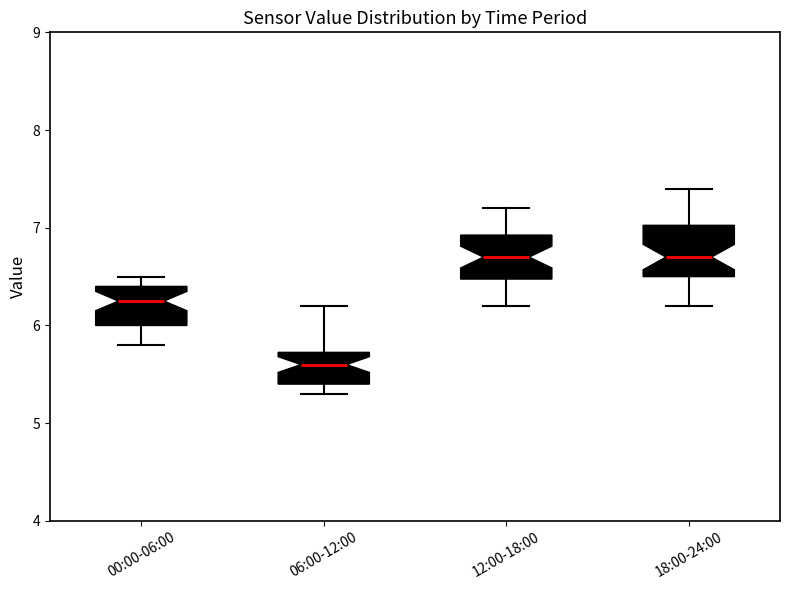

Reading left to right, read every box against the y-axis: the position of its median line, the range the box covers, and the ends of its whiskers. The values are not printed on the chart, so give them approximately, as read against the axis.

00:00-06:00: median 6.3, box 6.0 to 6.4, whiskers 5.8 to 6.5
06:00-12:00: median 5.6, box 5.4 to 5.7, whiskers 5.3 to 6.2
12:00-18:00: median 6.7, box 6.5 to 6.9, whiskers 6.2 to 7.2
18:00-24:00: median 6.7, box 6.5 to 7.0, whiskers 6.2 to 7.4